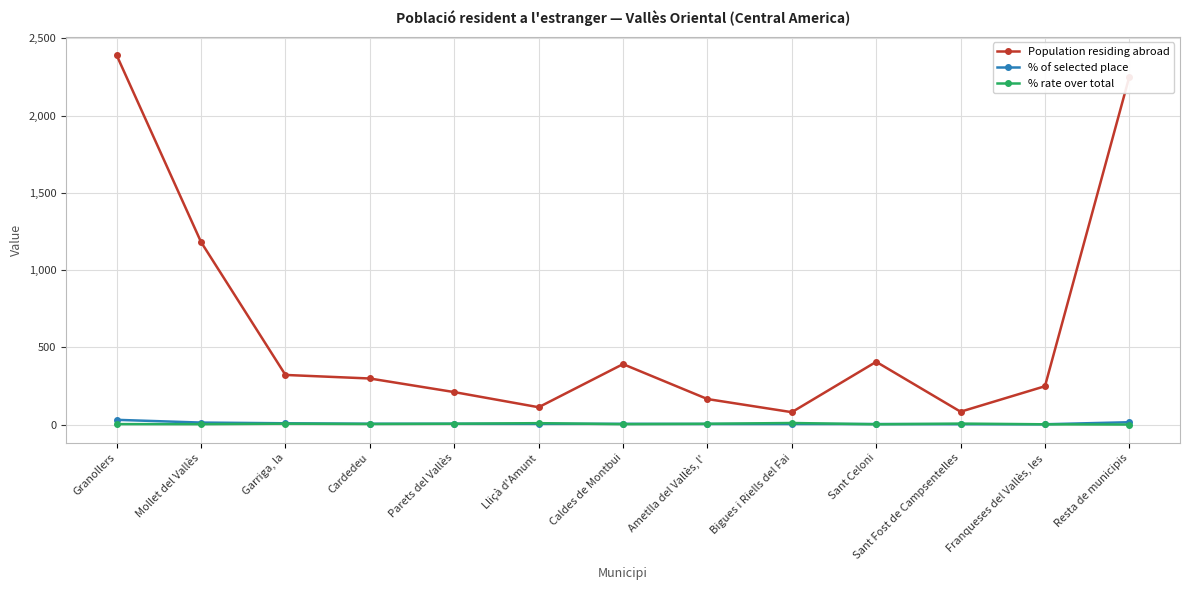

What are all the series names shown in the legend?

Population residing abroad, % of selected place, % rate over total